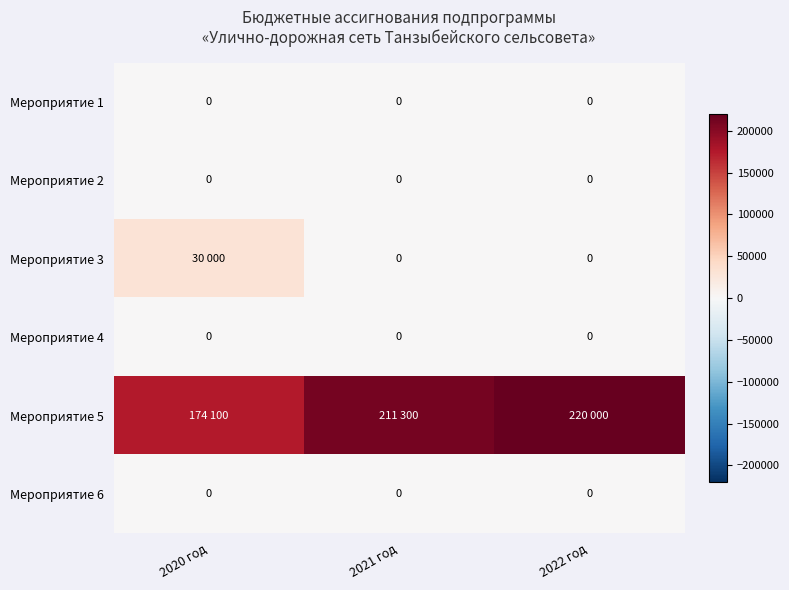

The value of Мероприятие 2 at 2021 год is 0. True or false?

True